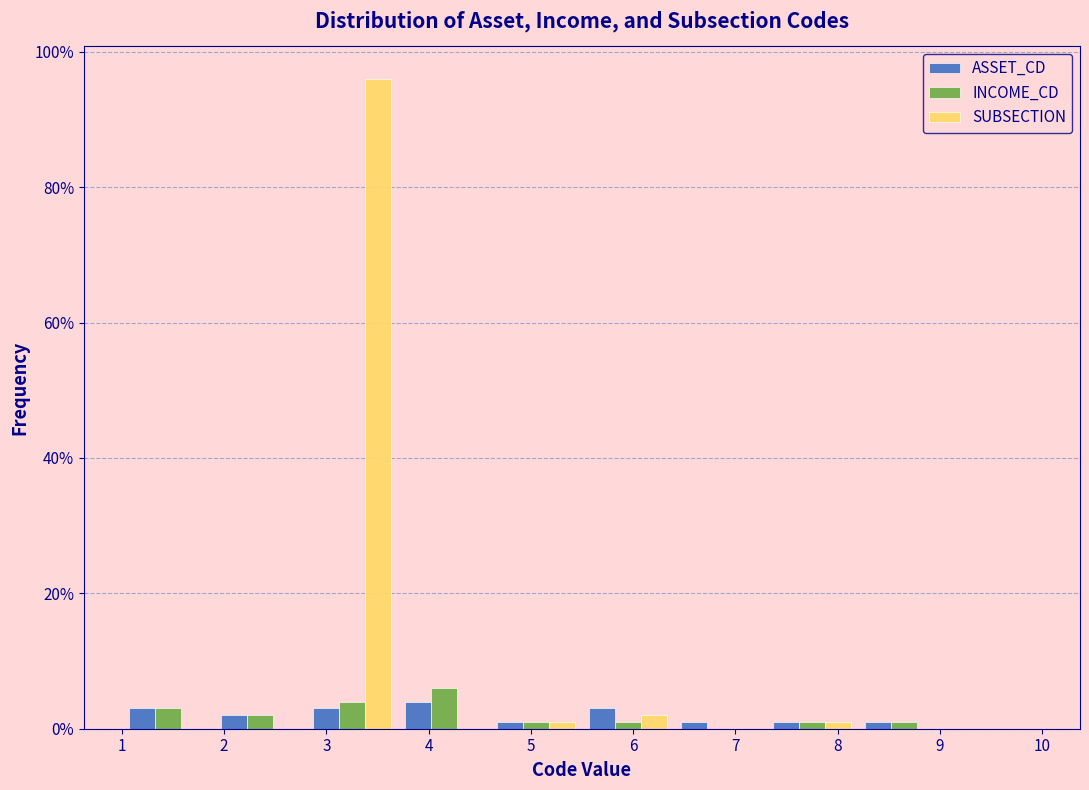

Reading left to right, transcribe this chart: for each range on the x-axis, give the height of each series' bar. The values are not printed on the chart, so give them approximately, as read against the axis.

1.0 to 1.9: ASSET_CD=4	INCOME_CD=4	SUBSECTION=0
1.9 to 2.8: ASSET_CD=2	INCOME_CD=2	SUBSECTION=0
2.8 to 3.7: ASSET_CD=4	INCOME_CD=4	SUBSECTION=96
3.7 to 4.6: ASSET_CD=4	INCOME_CD=6	SUBSECTION=0
4.6 to 5.5: ASSET_CD=under 2	INCOME_CD=under 2	SUBSECTION=under 2
5.5 to 6.4: ASSET_CD=4	INCOME_CD=under 2	SUBSECTION=2
6.4 to 7.3: ASSET_CD=under 2	INCOME_CD=0	SUBSECTION=0
7.3 to 8.2: ASSET_CD=under 2	INCOME_CD=under 2	SUBSECTION=under 2
8.2 to 9.1: ASSET_CD=under 2	INCOME_CD=under 2	SUBSECTION=0
9.1 to 10.0: ASSET_CD=0	INCOME_CD=0	SUBSECTION=0